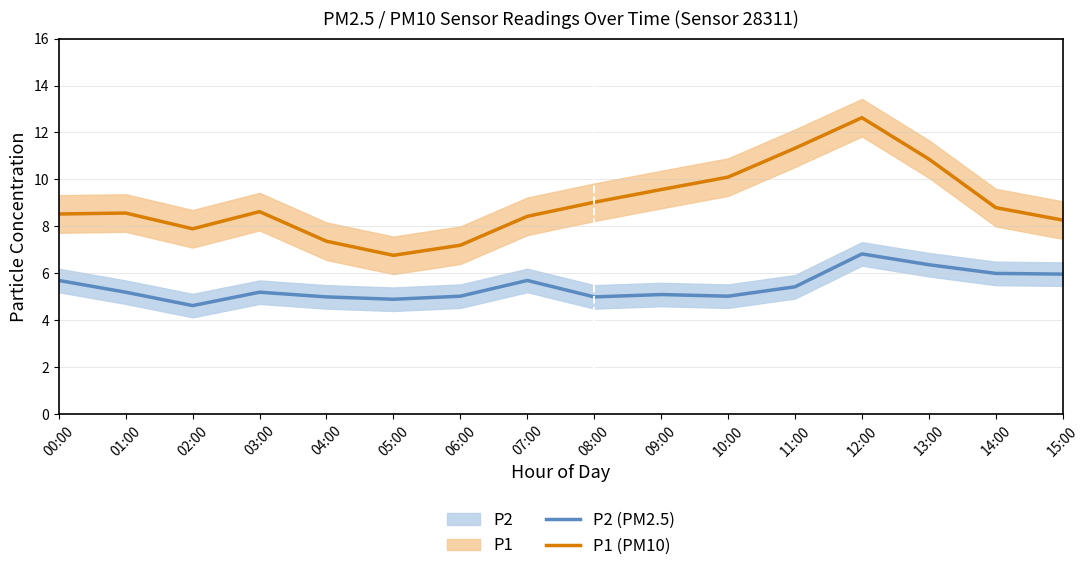

What is the minimum value shown in the chart?

4.6